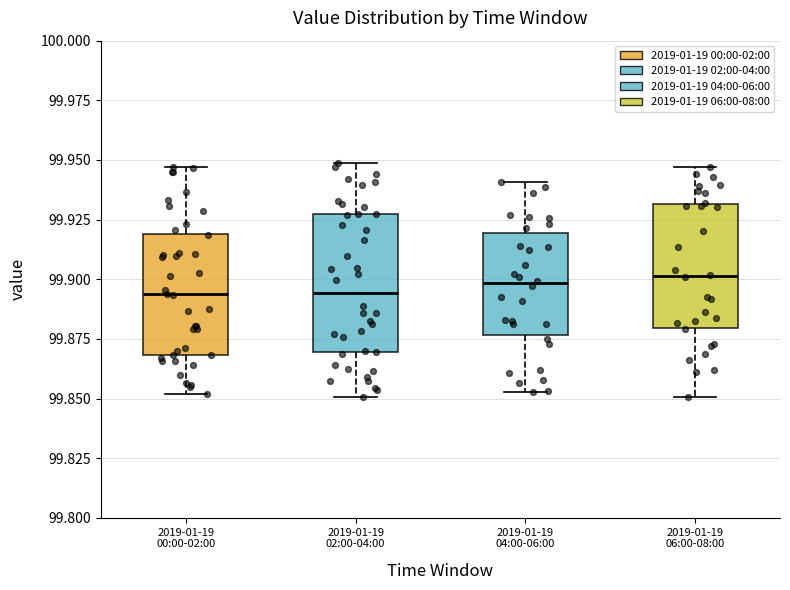

Reading left to right, read every box against the y-axis: the position of its median line, the range the box covers, and the ends of its whiskers. The values are not printed on the chart, so give them approximately, as read against the axis.

2019-01-19 00:00-02:00: median 99.895, box 99.870 to 99.920, whiskers 99.850 to 99.945
2019-01-19 02:00-04:00: median 99.895, box 99.870 to 99.925, whiskers 99.850 to 99.950
2019-01-19 04:00-06:00: median 99.900, box 99.875 to 99.920, whiskers 99.855 to 99.940
2019-01-19 06:00-08:00: median 99.900, box 99.880 to 99.930, whiskers 99.850 to 99.945